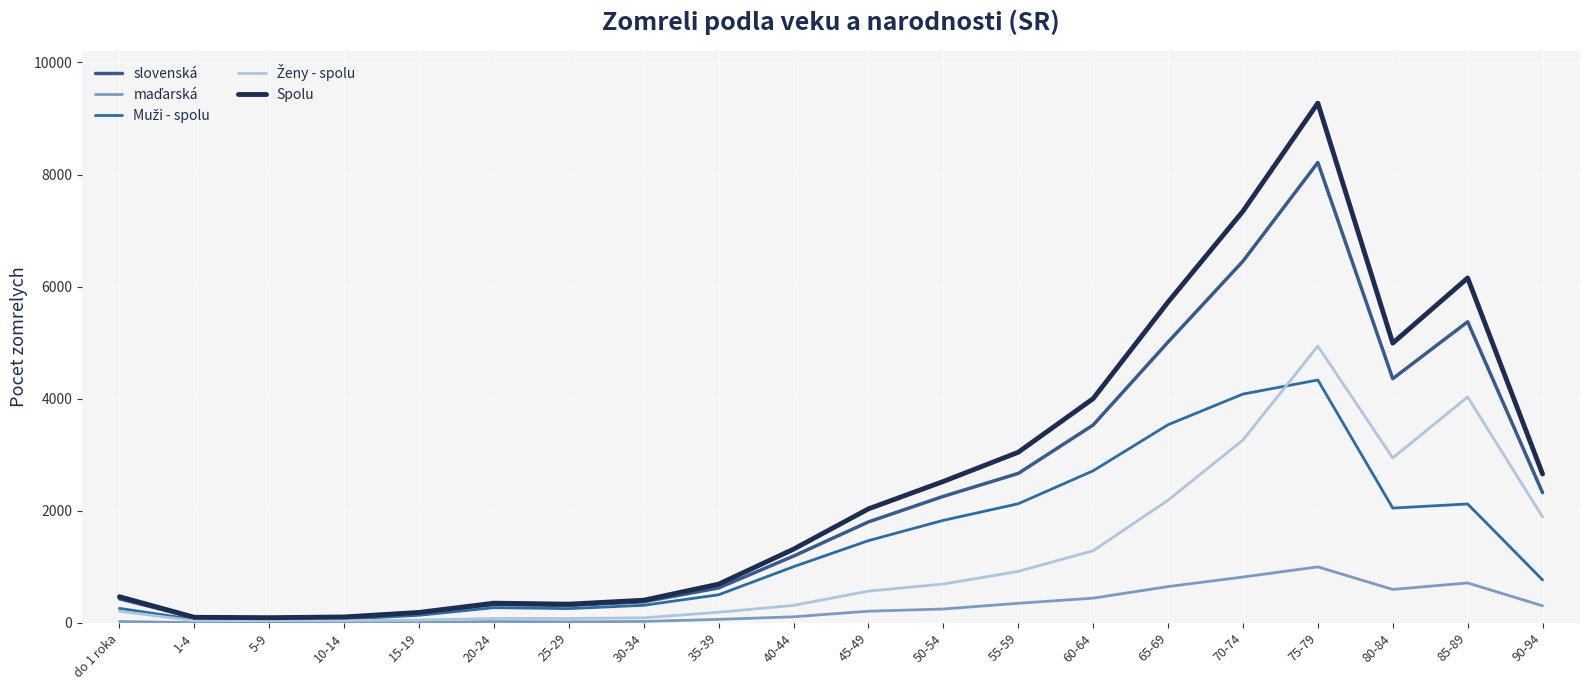

True or false: Muži - spolu and slovenská cross at least once.

False